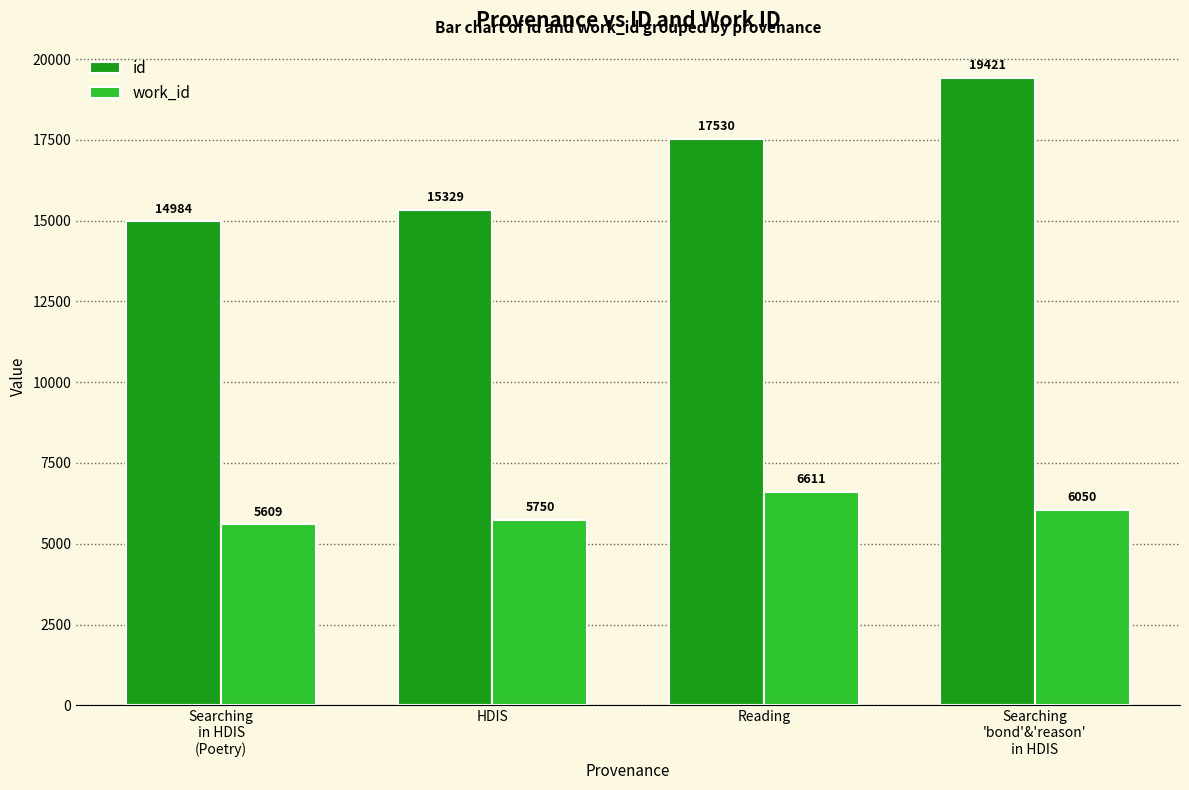

What are all the series names shown in the legend?

id, work_id